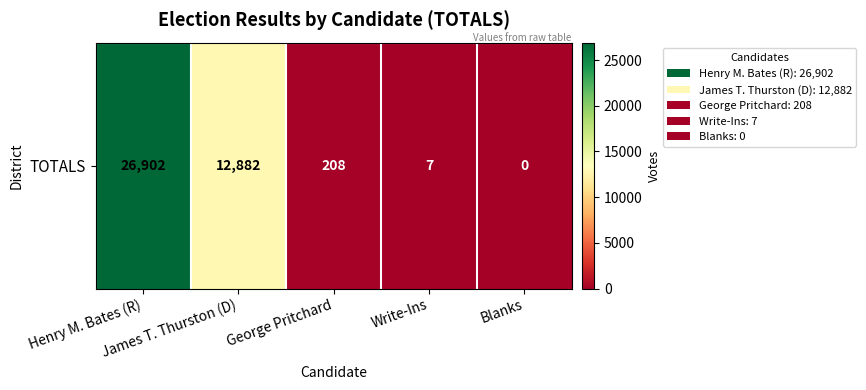

The value at Blanks is 0. True or false?

True